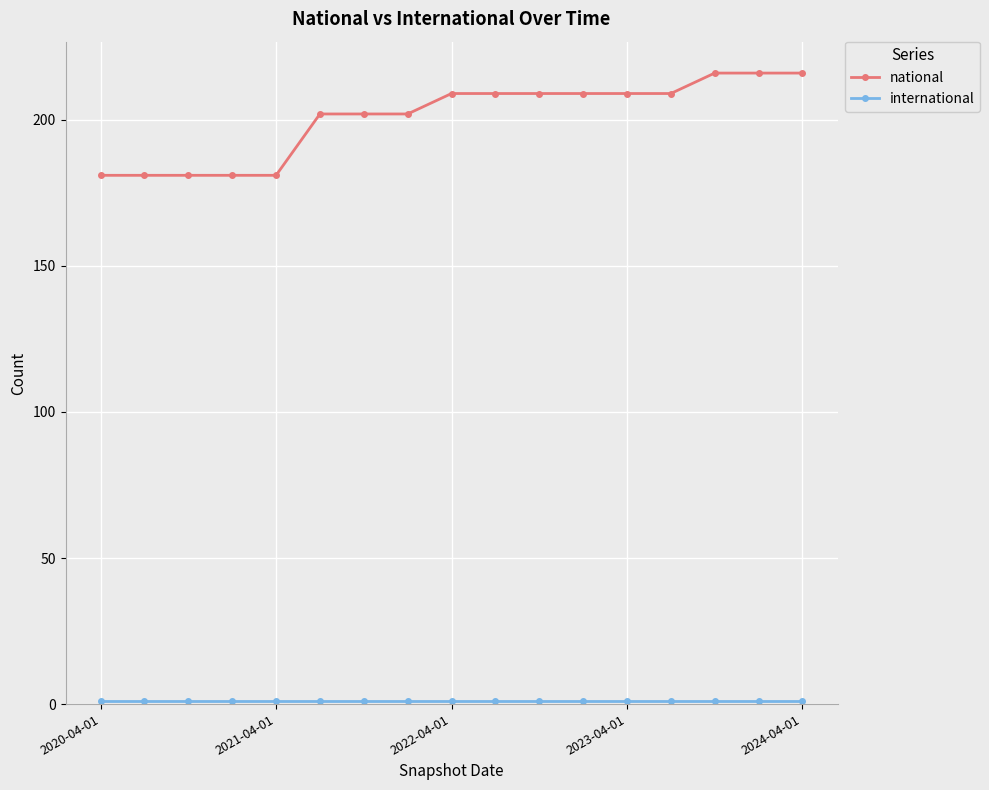

Which series has the widest spread of values?

national